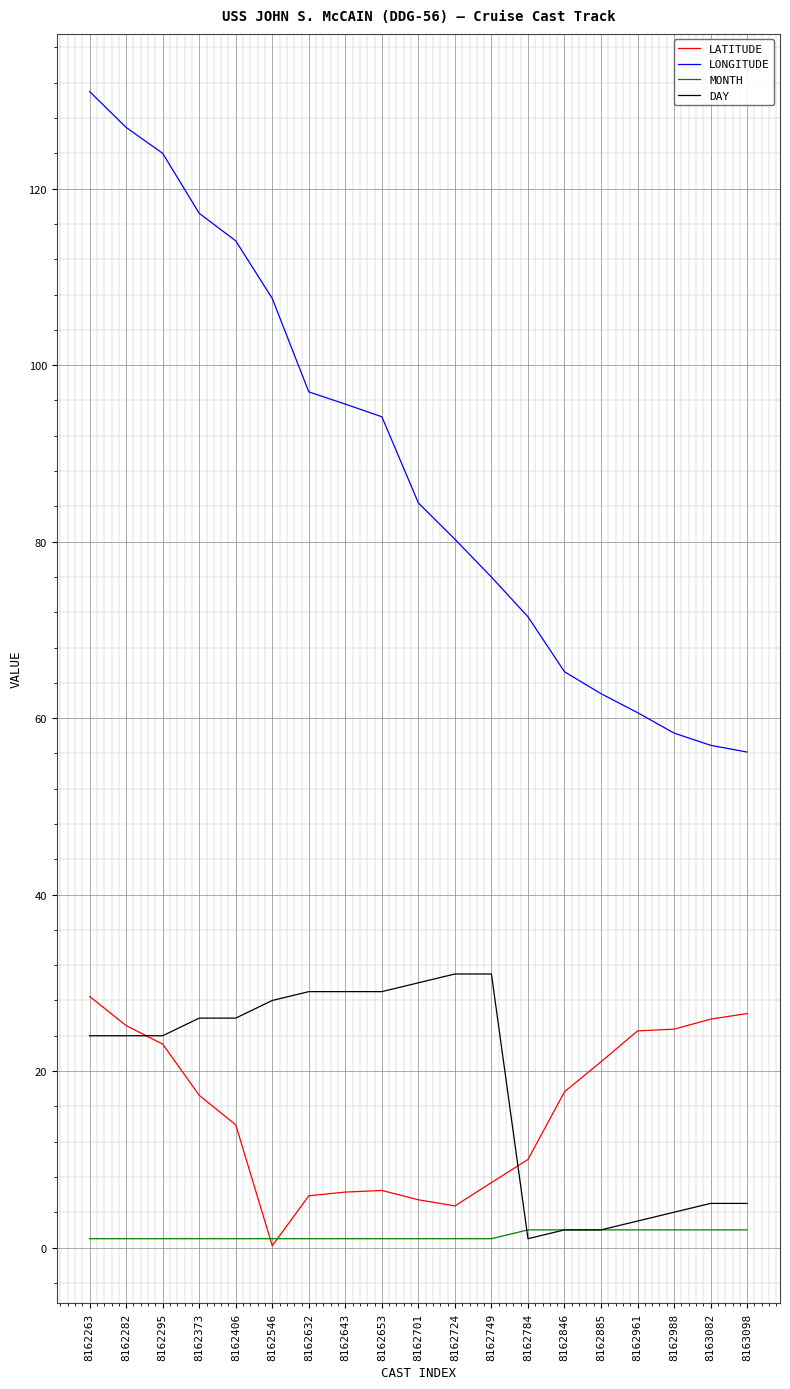

Is it true that LONGITUDE equals 79.7 at 8162988?

False